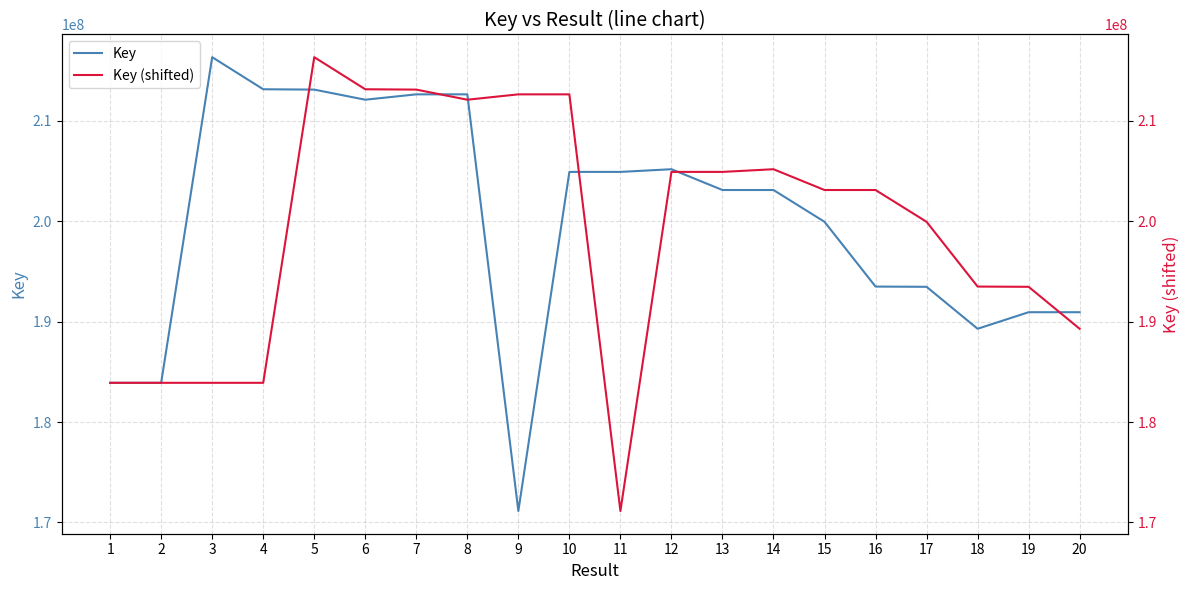

At which category does Key reach its first local valley?

2